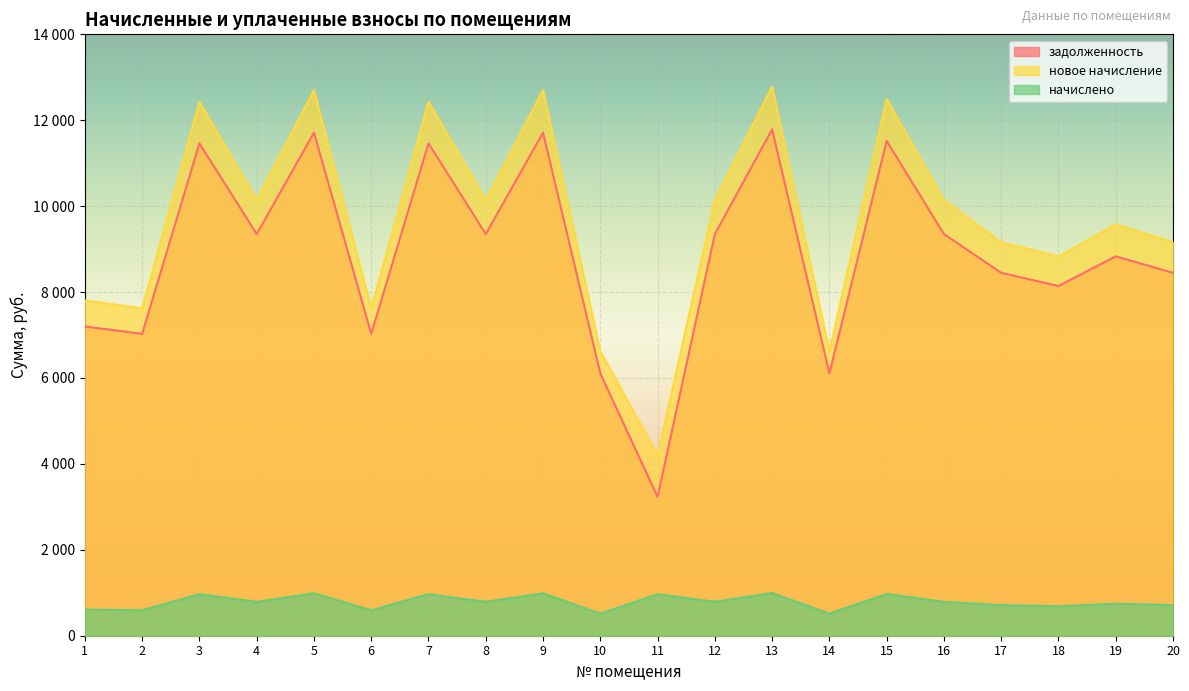

Is the value of начислено at 17 greater than the value of задолженность at 15?

No